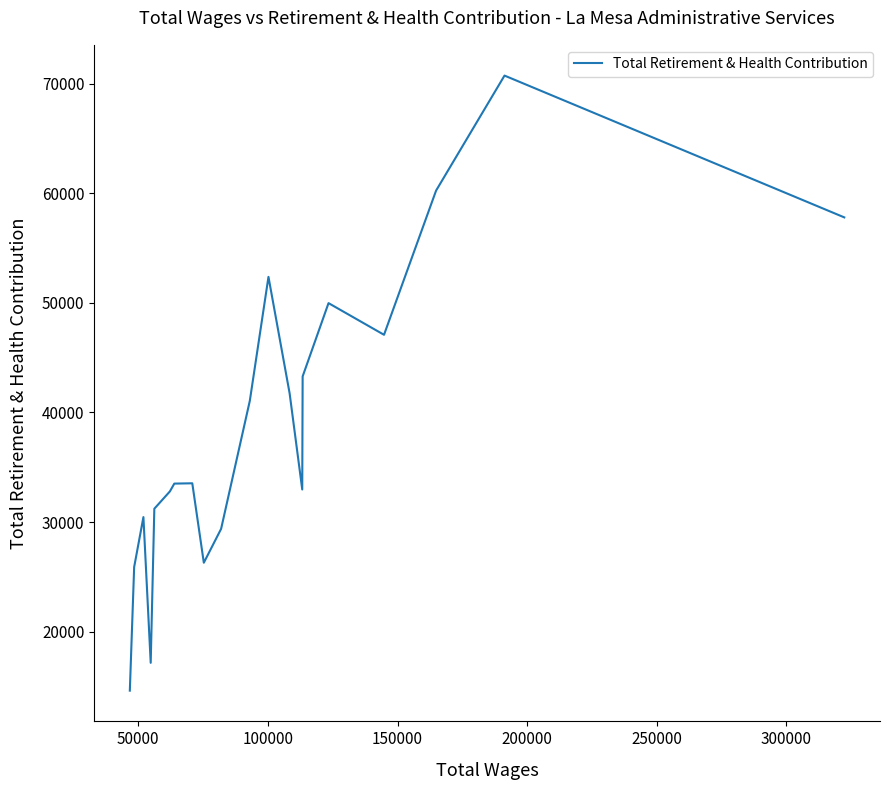

What is the greatest value displayed?

70736